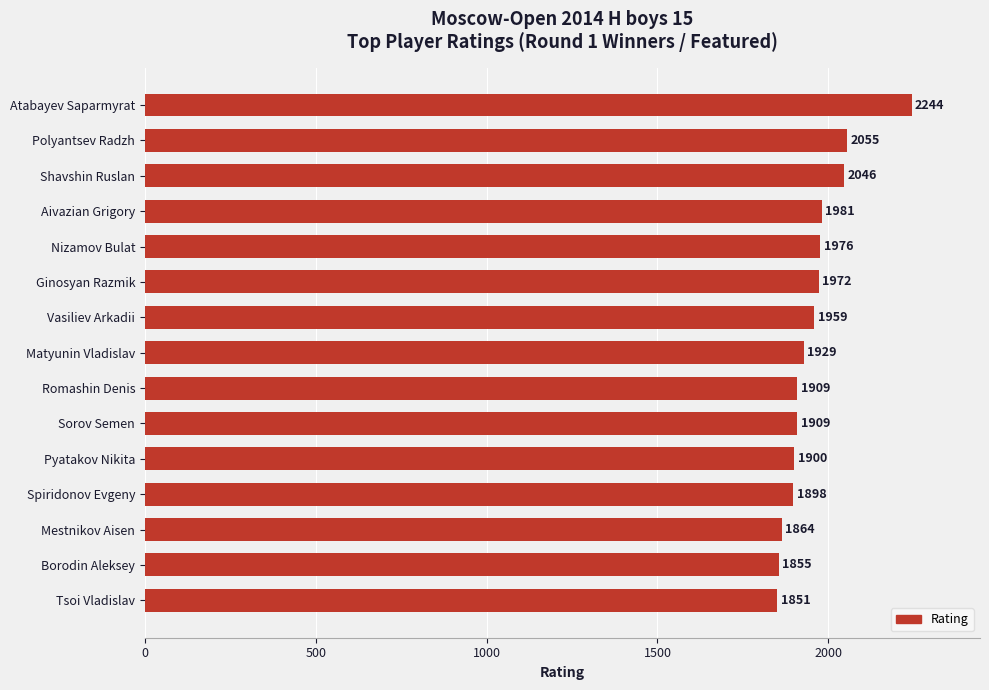

What is the sum of all values?

29348